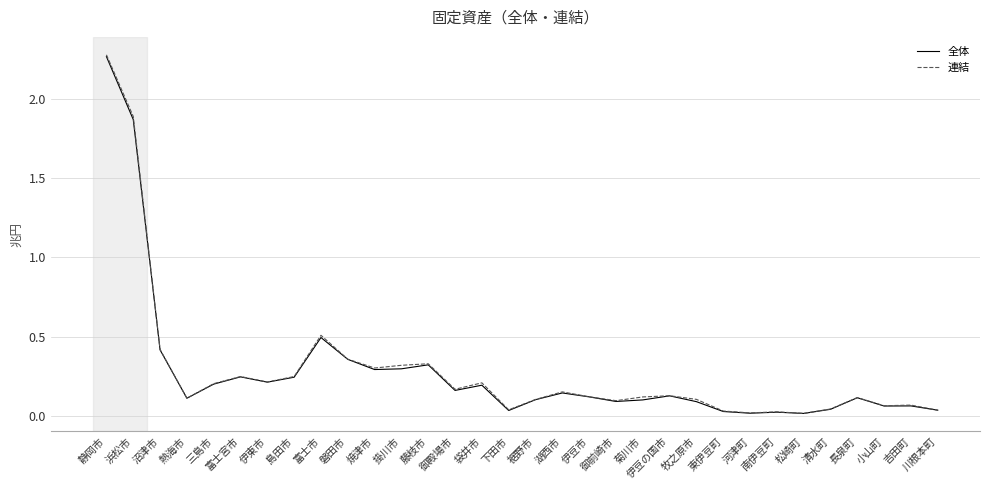

The value of 連結 at 富士宮市 is 0.2. True or false?

True